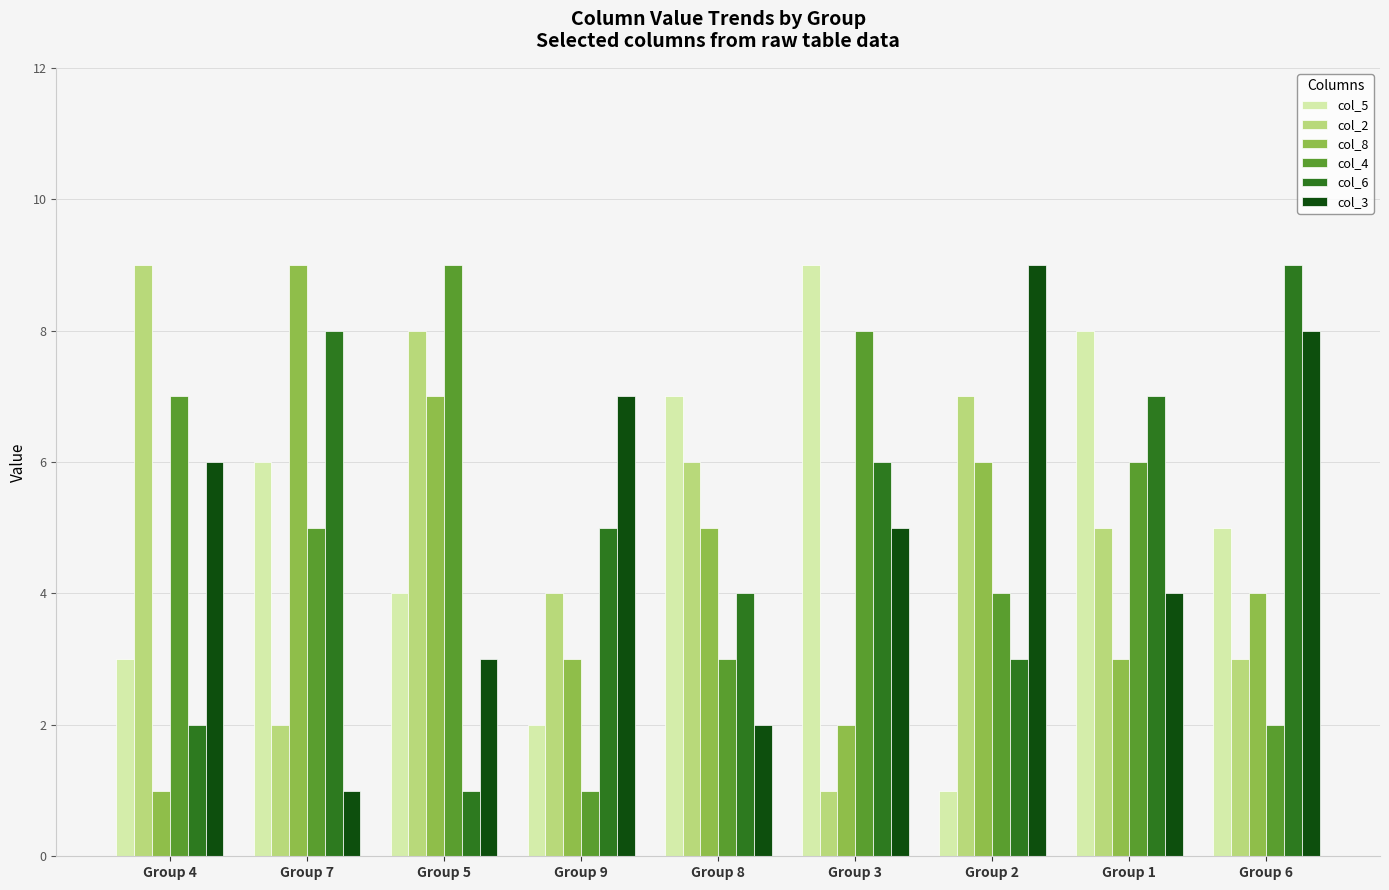

What is the minimum value for col_3?

1